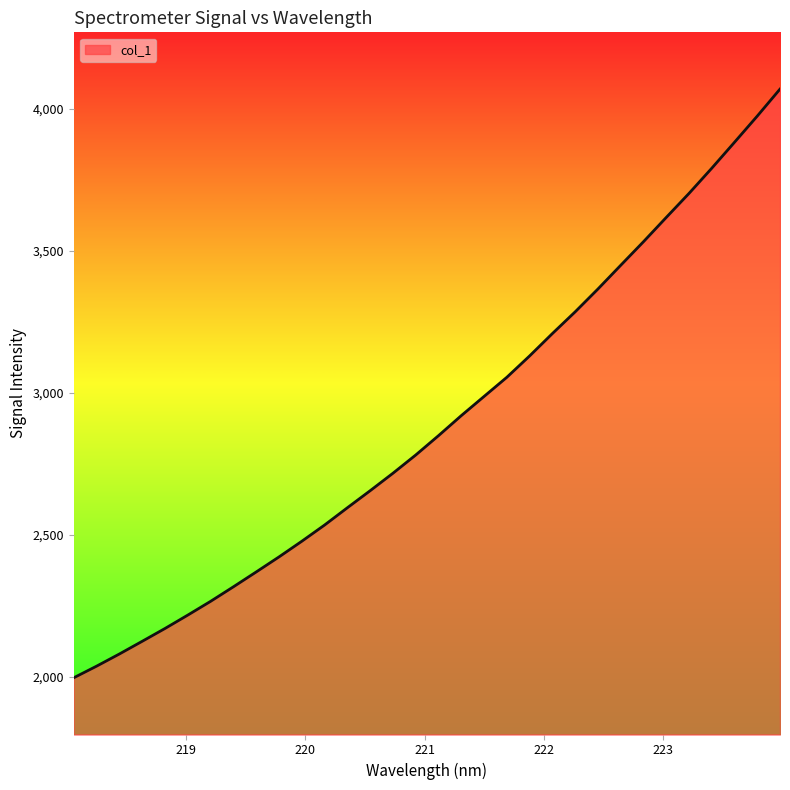

What is the difference between the maximum and minimum values?

2074.2